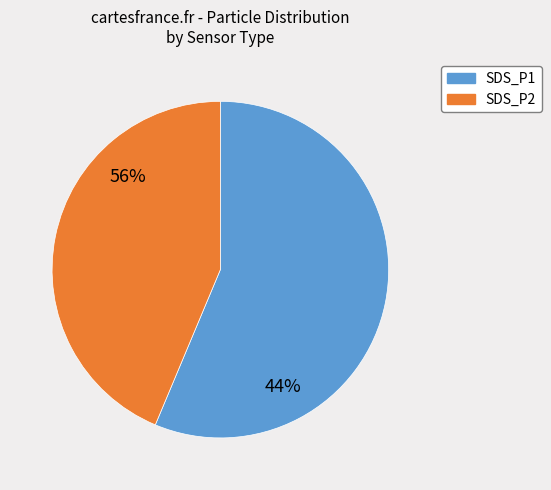

Is there a majority slice in this chart?

Yes